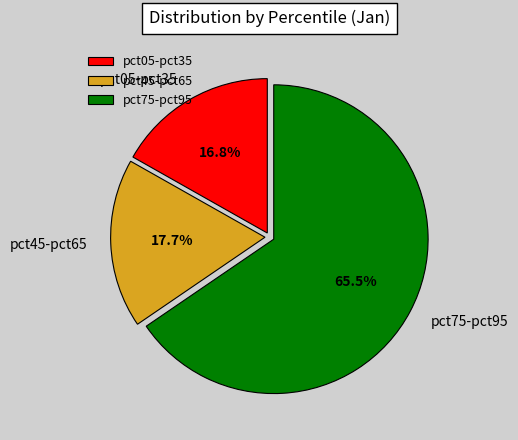

Combined, do pct75-pct95 and pct45-pct65 account for over 50%?

Yes